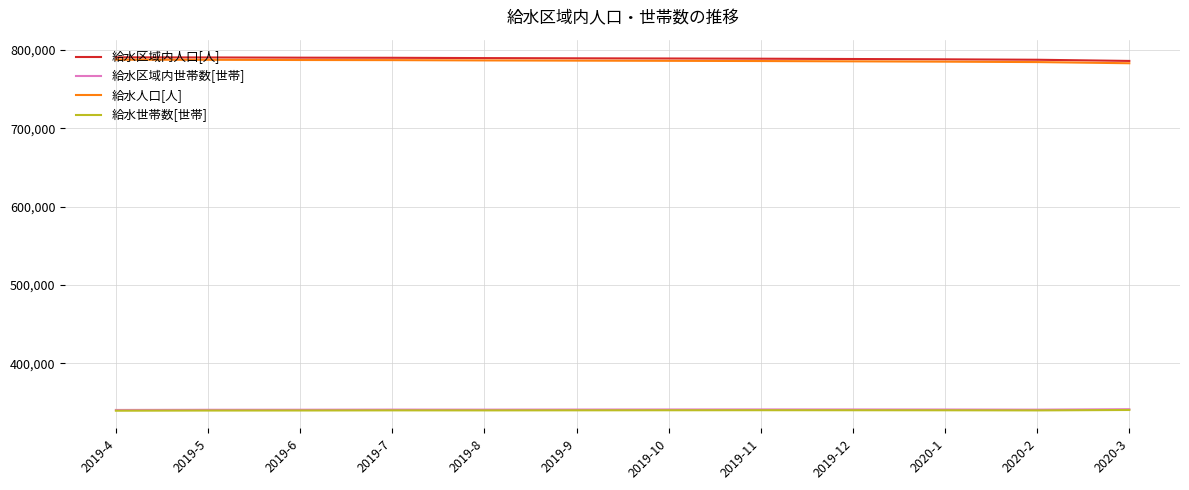

What is the total value across all series at 2020-3?

2250702